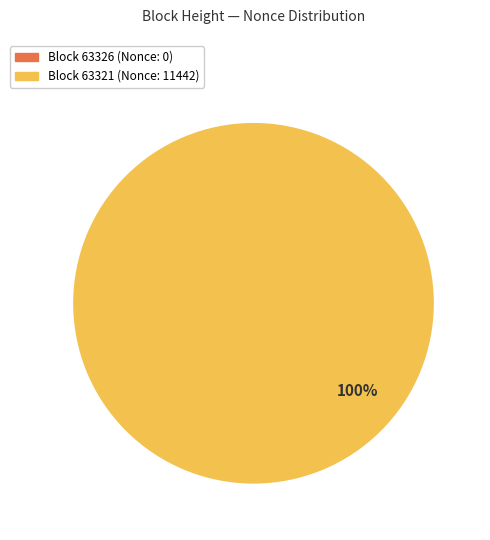

Rank the categories by value from highest to lowest.

63321, 63326